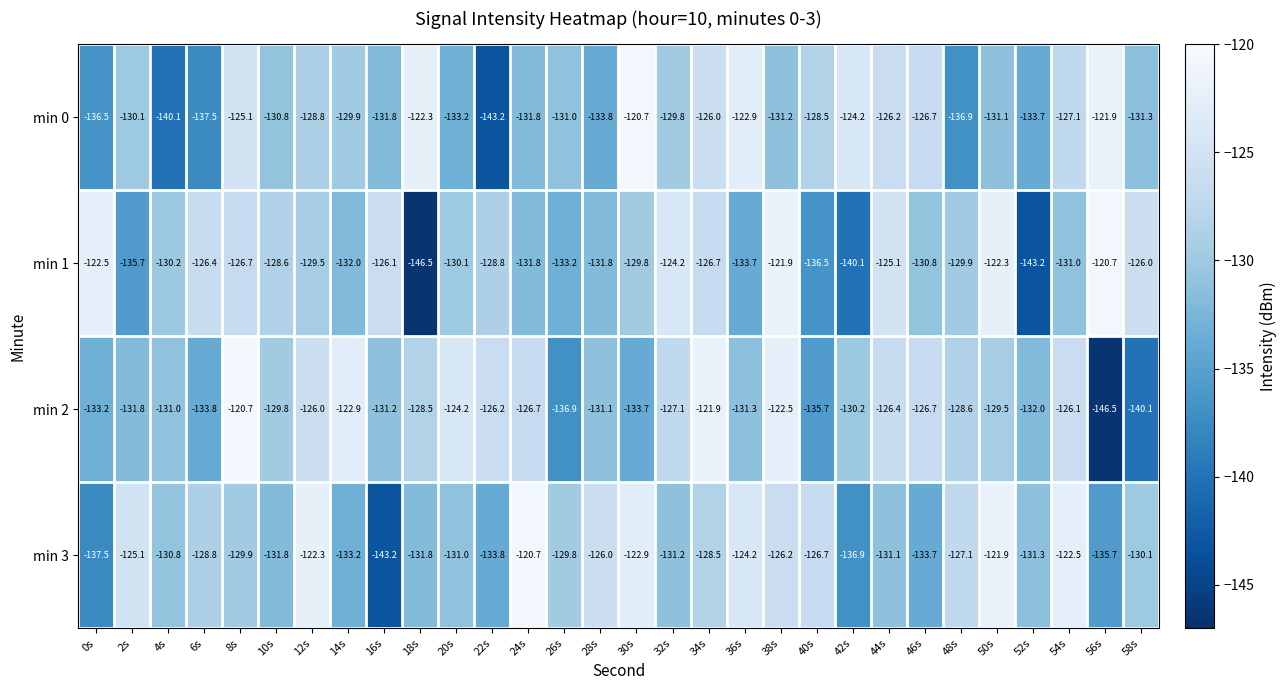

What is the lowest value of the min 3 series?

-143.2